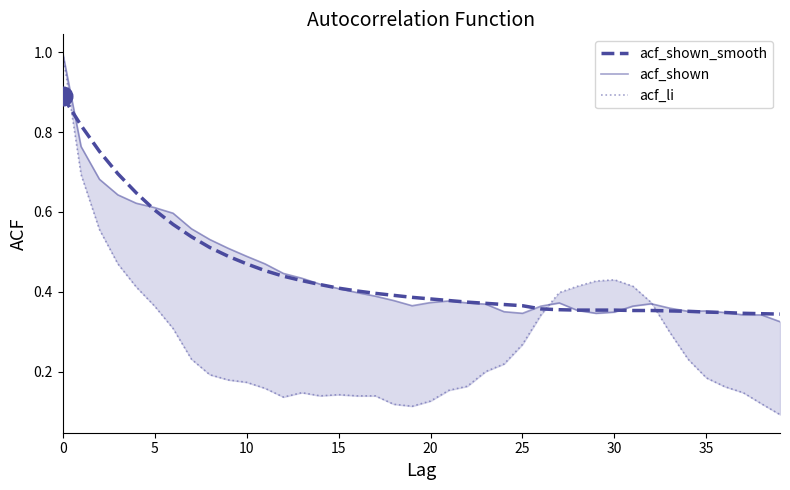

What are all the series names shown in the legend?

acf_shown_smooth, acf_shown, acf_li